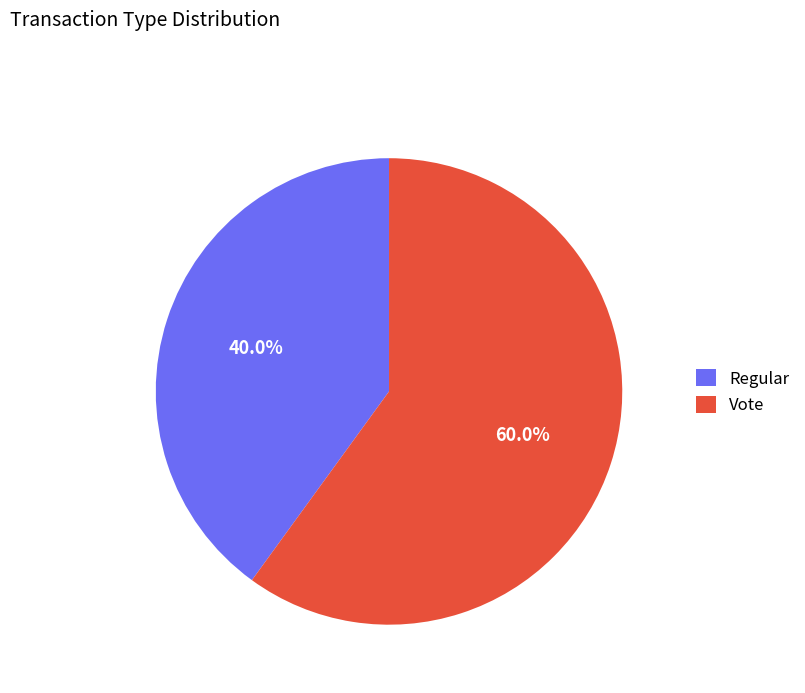

What is the smallest slice in the pie chart?

Regular